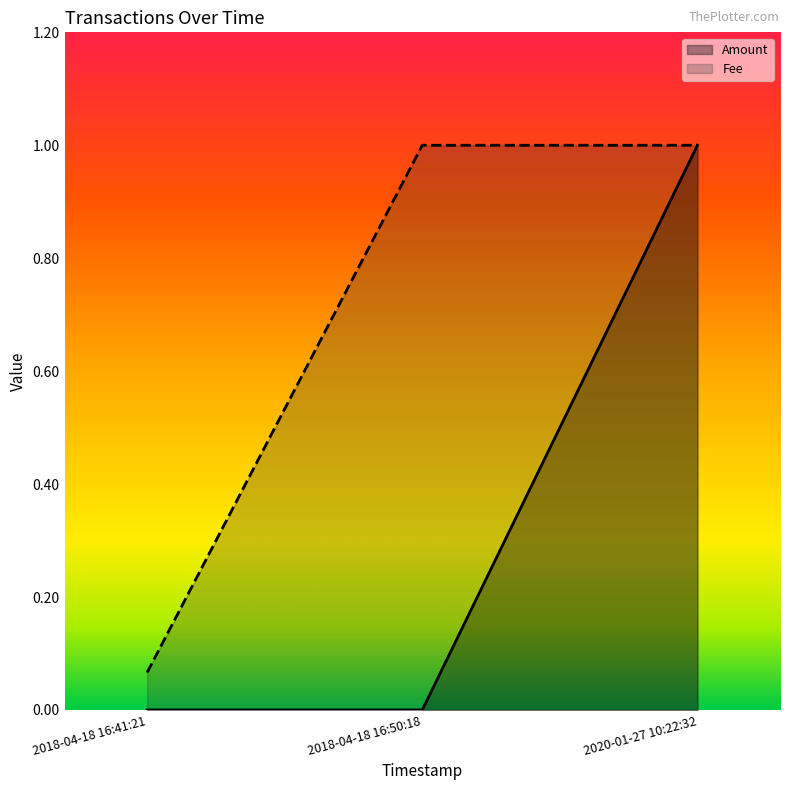

Which series changed the most between 2018-04-18 16:41:21 and 2018-04-18 16:50:18?

Fee